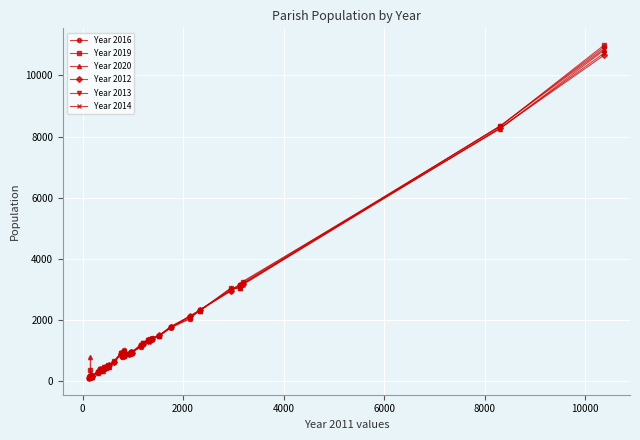

Which series has the largest range (max minus min)?

Year 2019